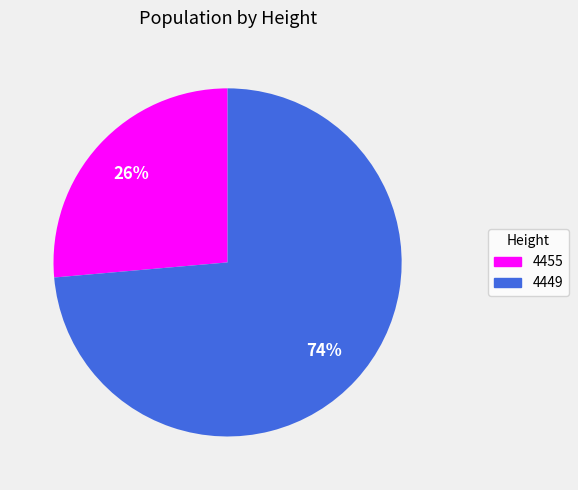

Count the number of slices in the pie.

2